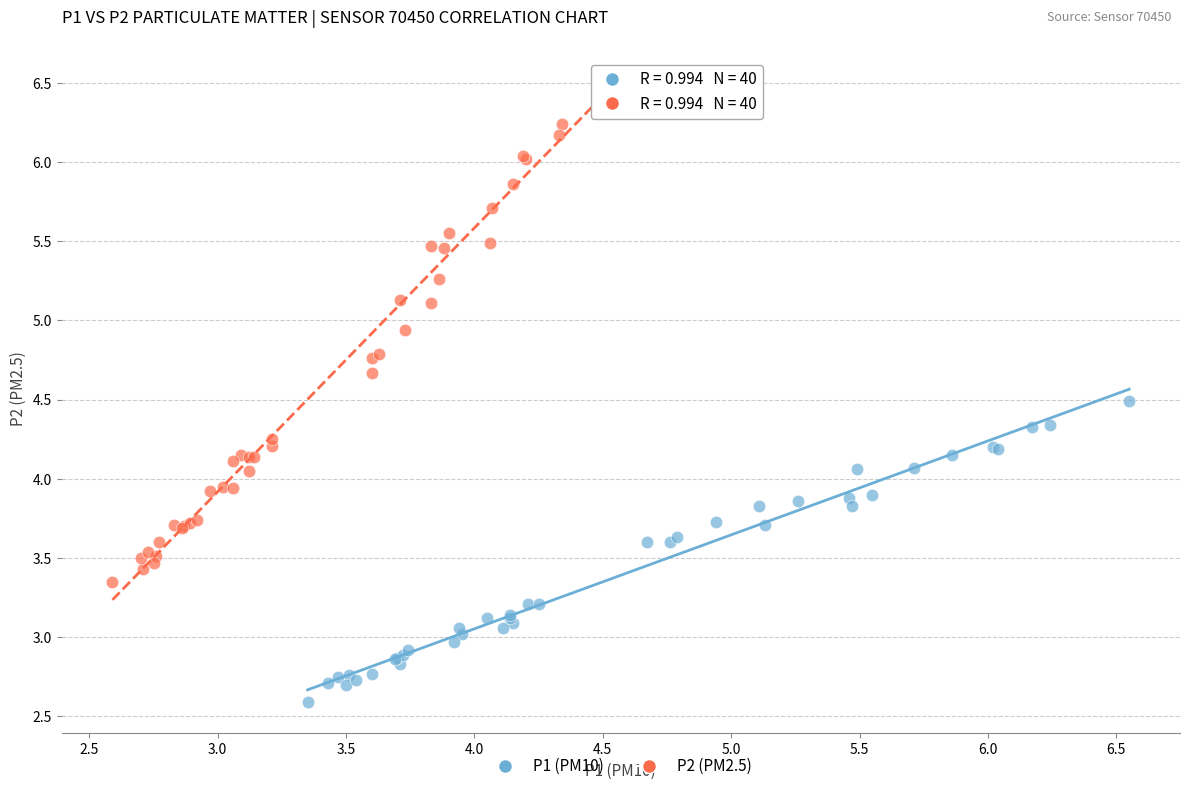

Which series has the largest Y range (max minus min)?

P2 (PM2.5)